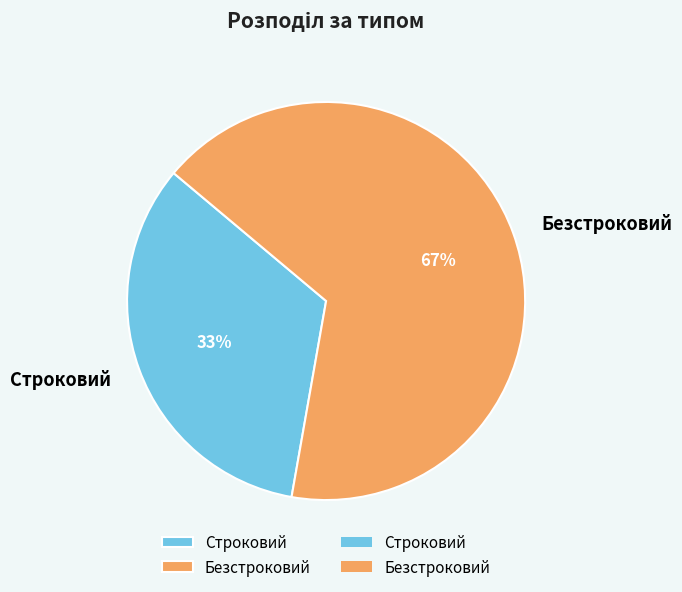

Is there any slice that represents more than half of the pie?

Yes